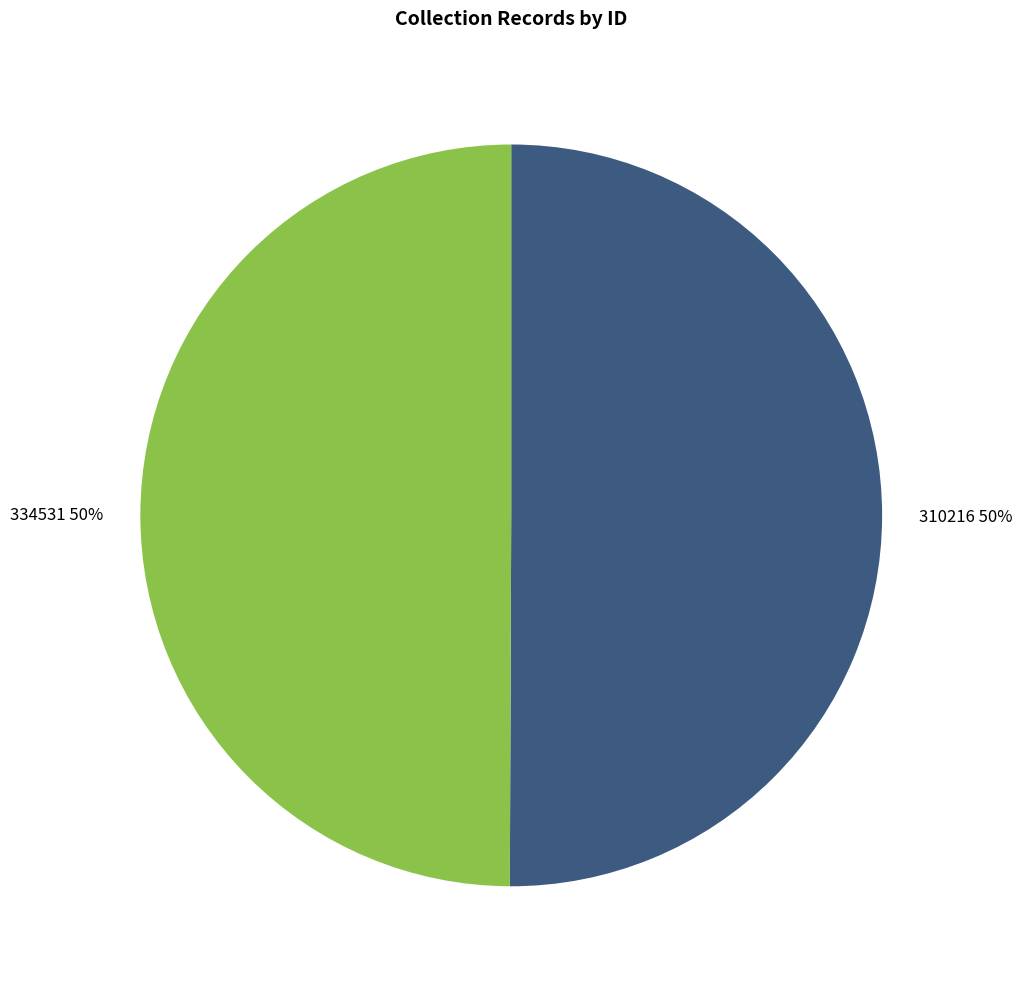

To the nearest percent, what portion does 310216 represent?

50%